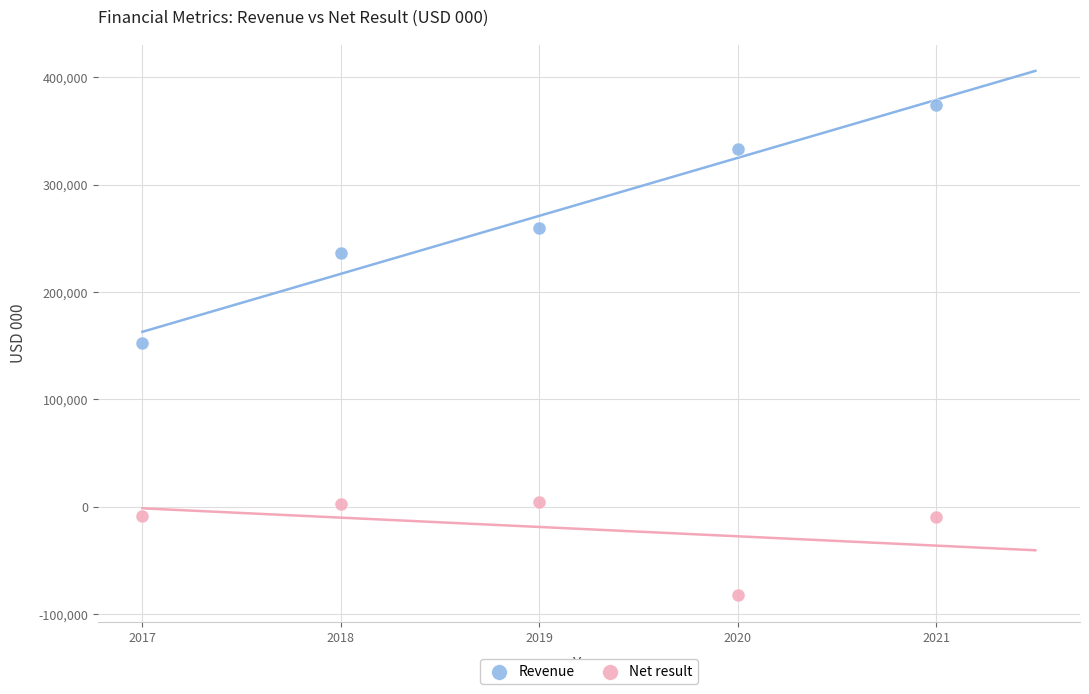

What is the X range (max minus min) for the scatter plot?

4